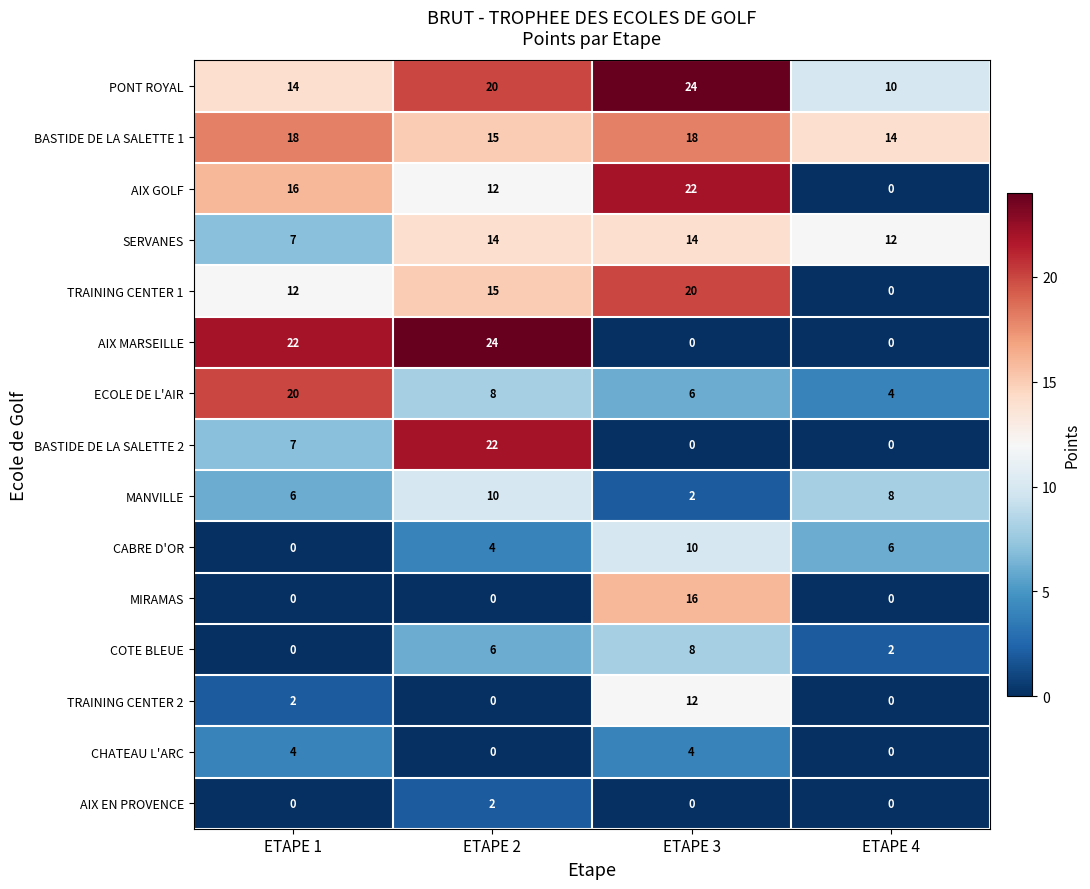

What is the highest value of the COTE BLEUE series?

8